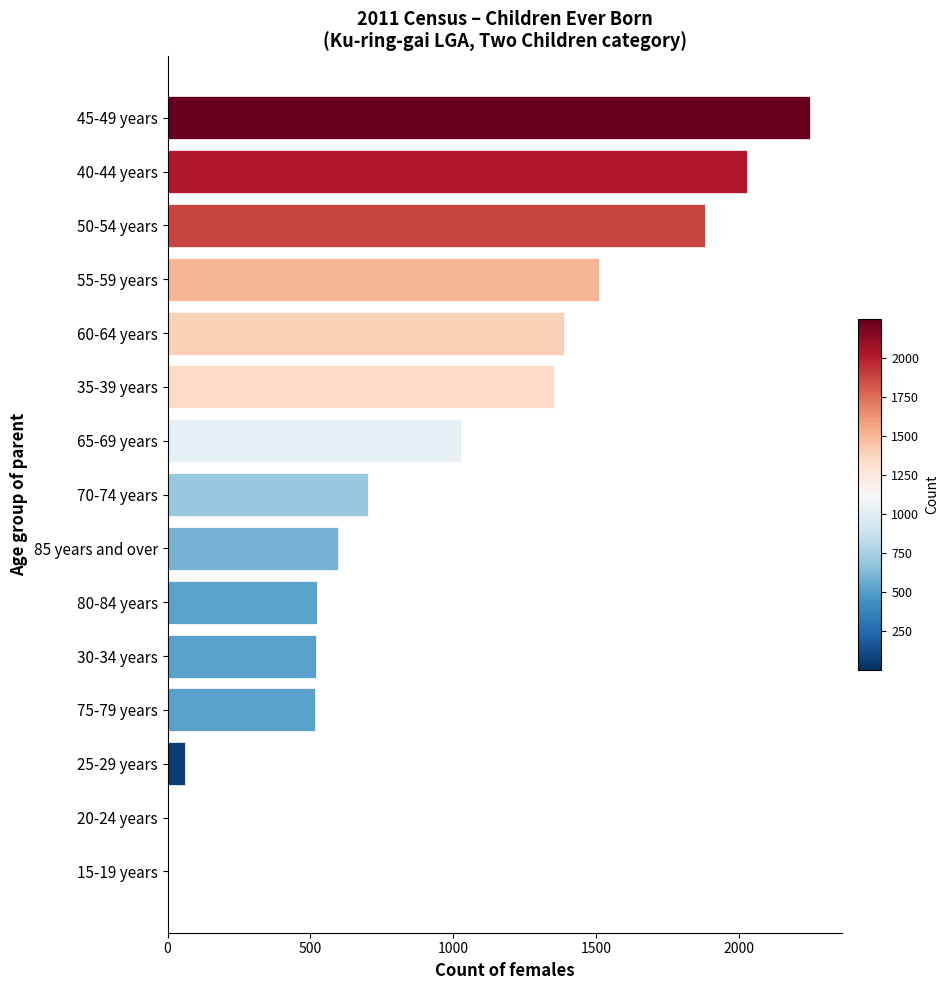

What is the change in value from 65-69 years to 25-29 years?

-964